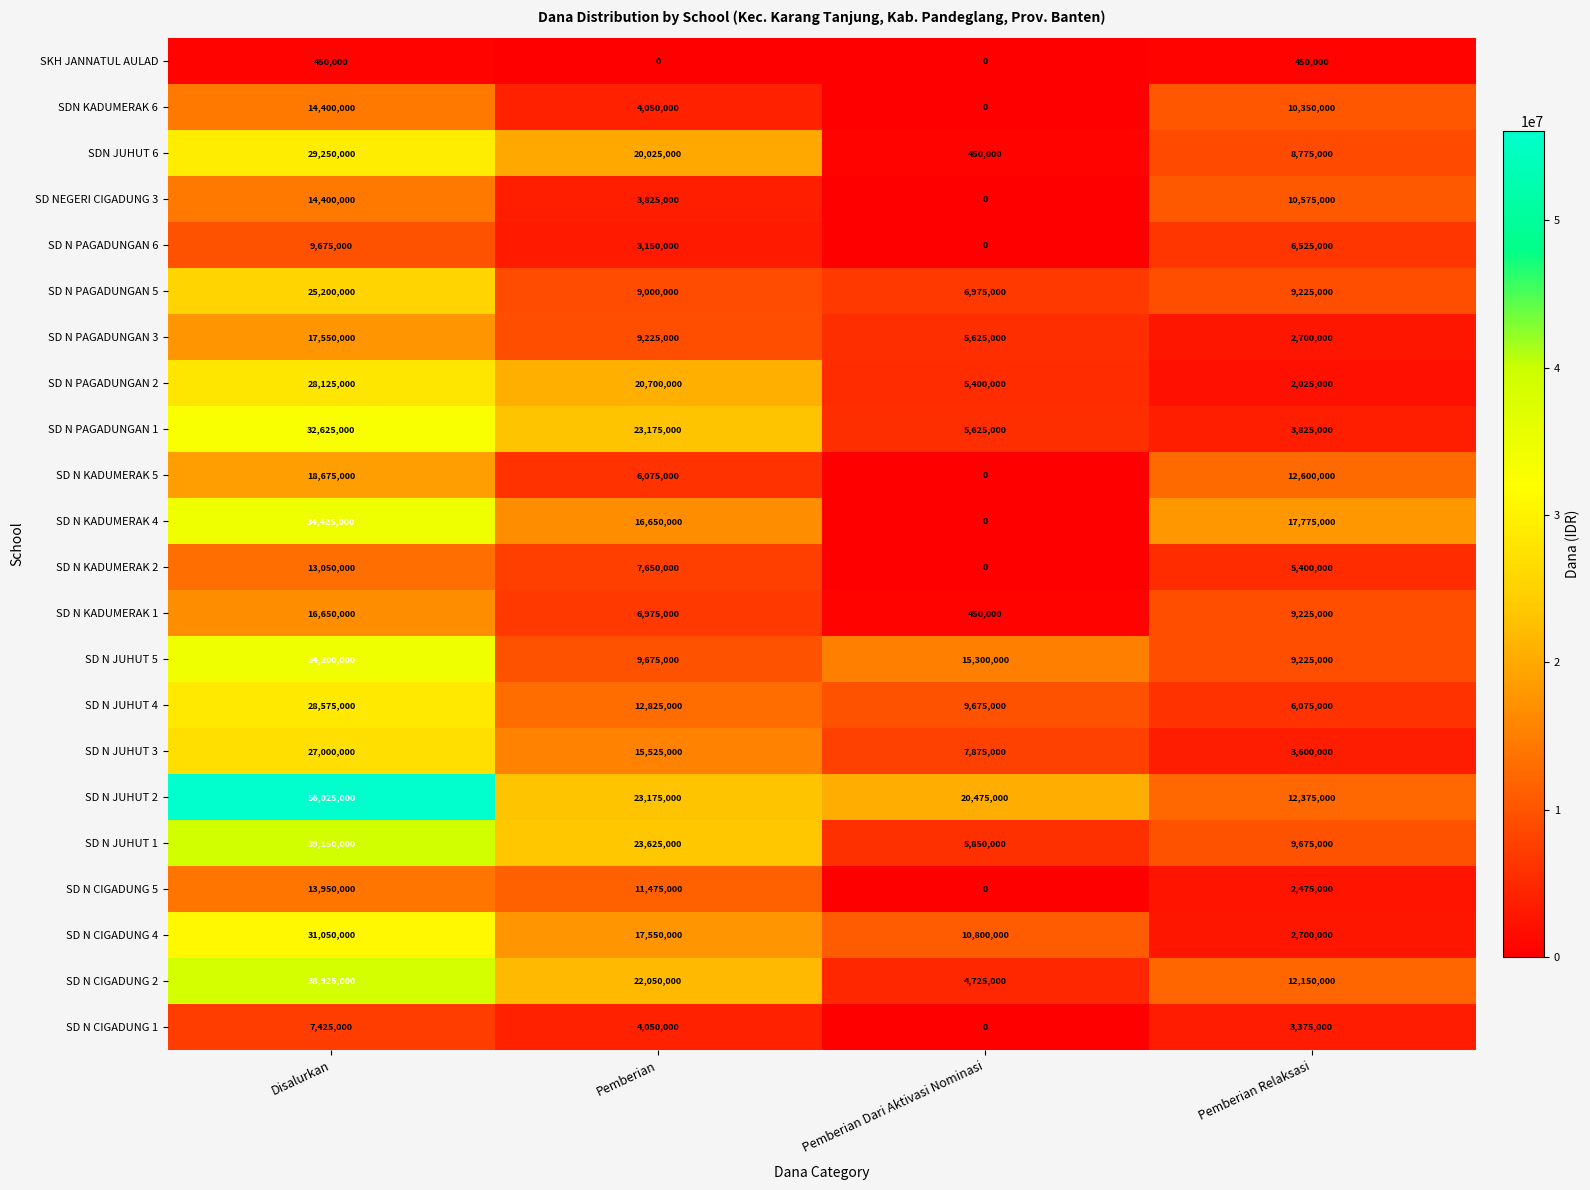

Which series has the largest range (max minus min)?

SD N JUHUT 2